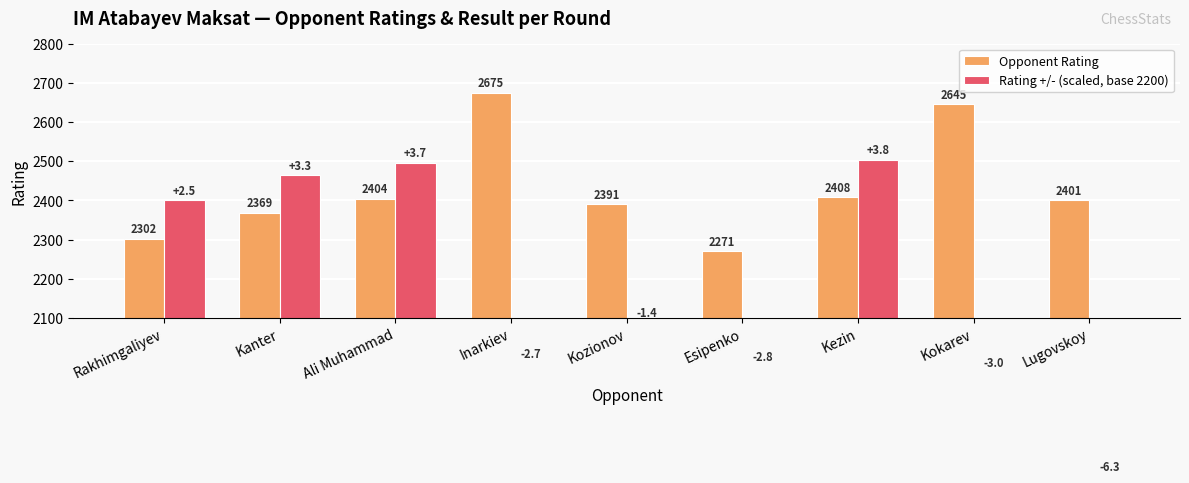

At which label does Rating +/- (scaled, base 2200) first exceed 2088?

Rakhimgaliyev